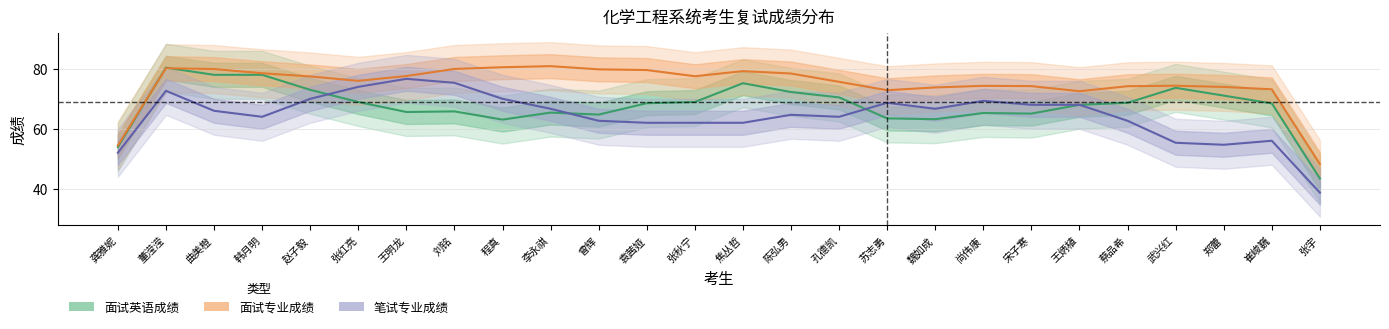

What is the spread (max minus min) of values at 龚雅妮?

2.5